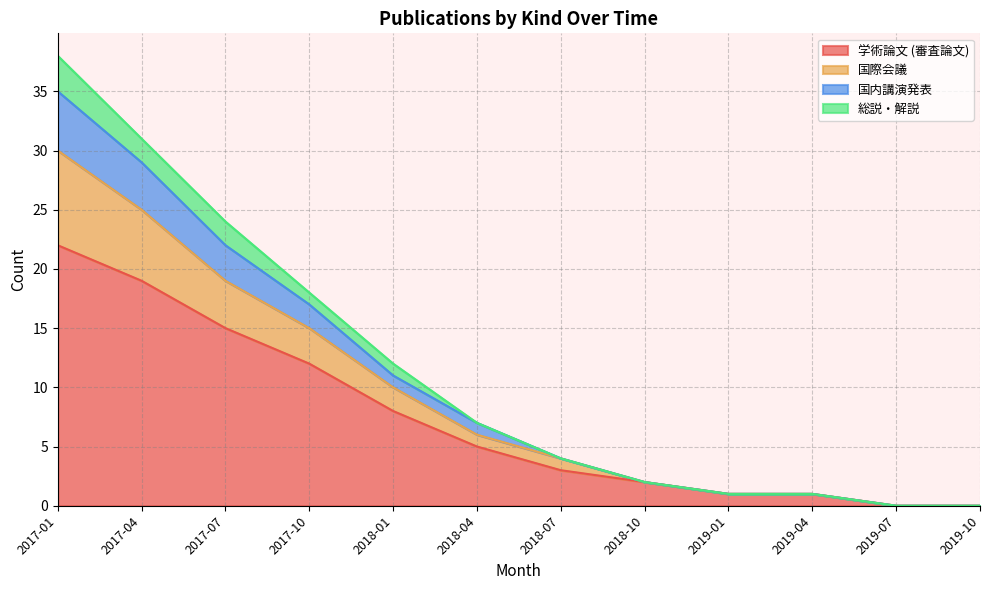

The 学術論文 (審査論文) series shows 4 at 2017-07. True or false?

False